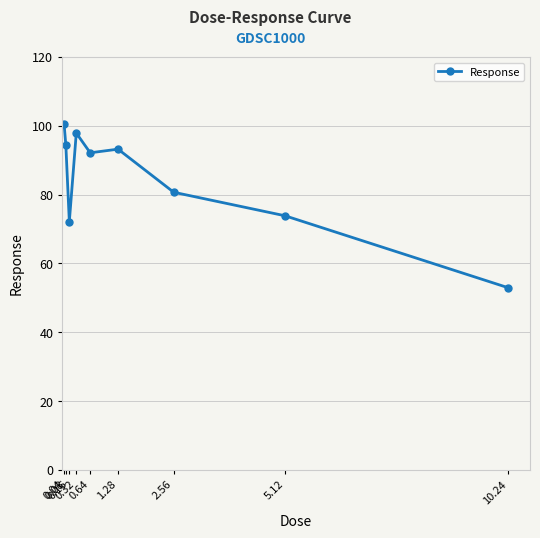

How many series are shown in this chart?

1